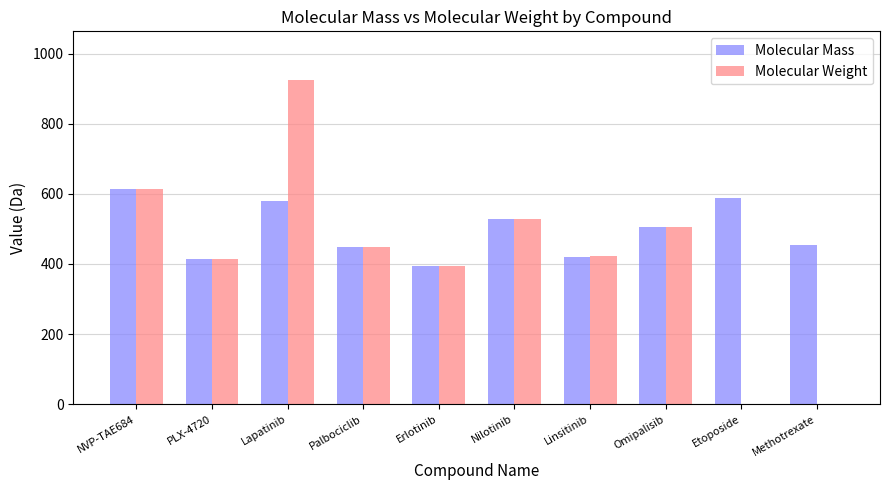

At which category does the chart reach its peak across all series?

Lapatinib